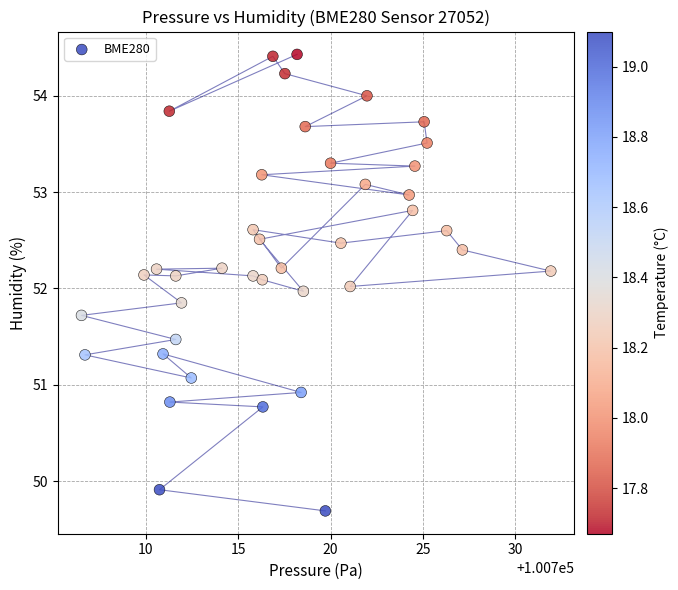

What is the range of X values (max minus min)?

25.4